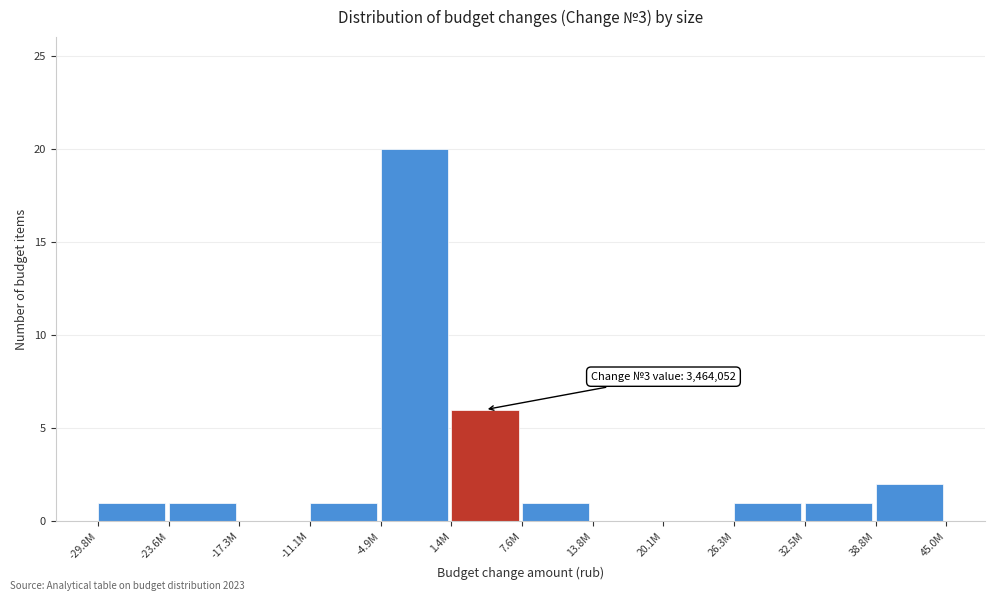

Reading left to right, list all the values displayed in this chart.

-29.8M=1	-23.6M=1	-17.3M=0	-11.1M=1	-4.9M=20	1.4M=6	7.6M=1	13.8M=0	20.1M=0	26.3M=1	32.5M=1	38.8M=2